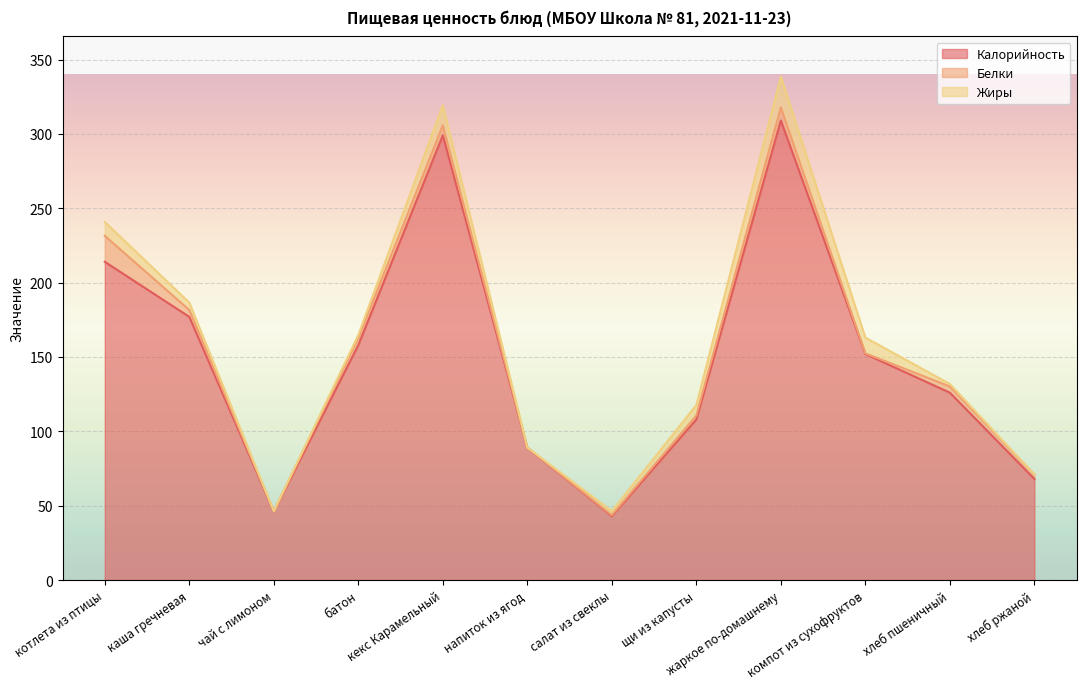

How many lines are shown in the chart?

3